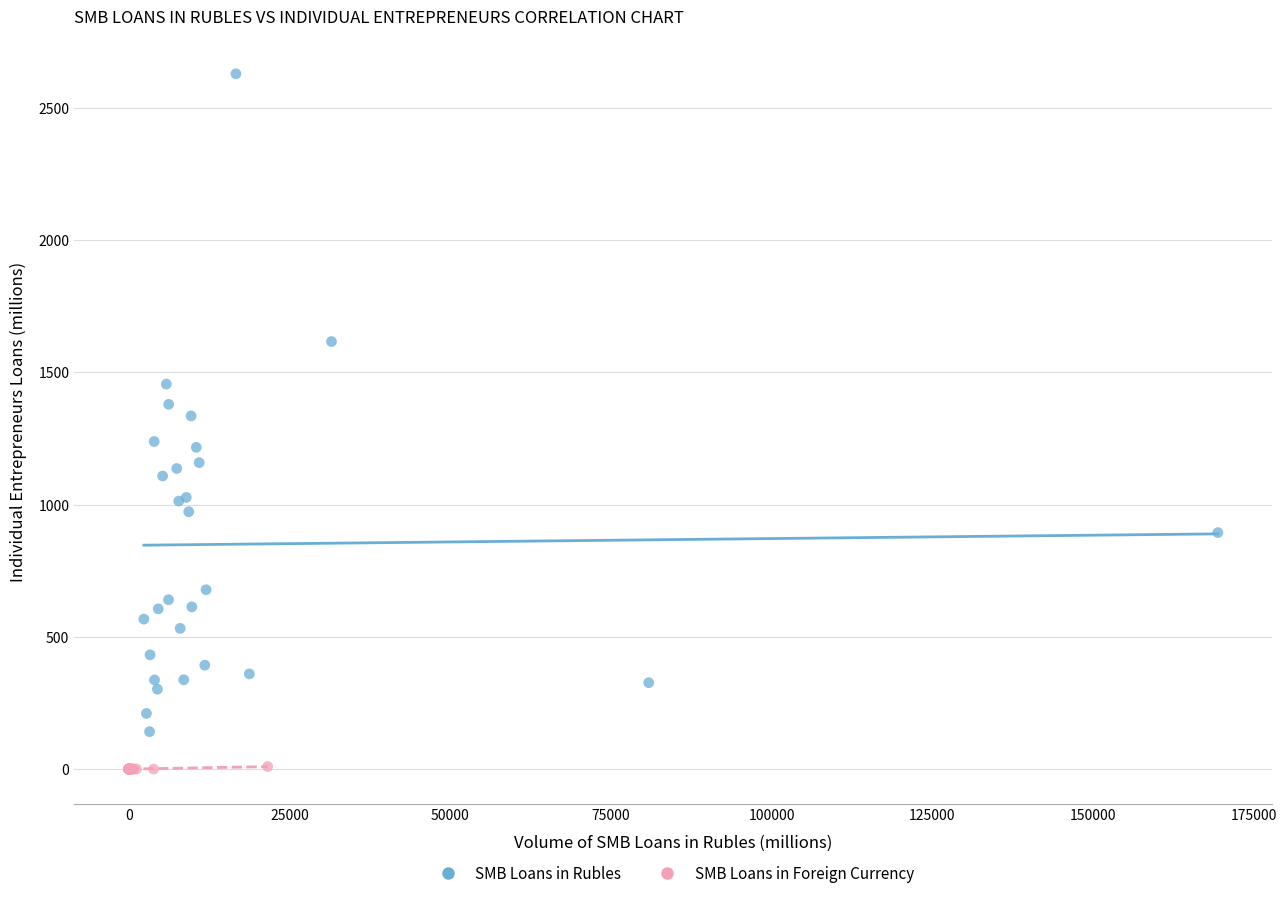

Which series has the widest spread of Y values?

SMB Loans in Rubles